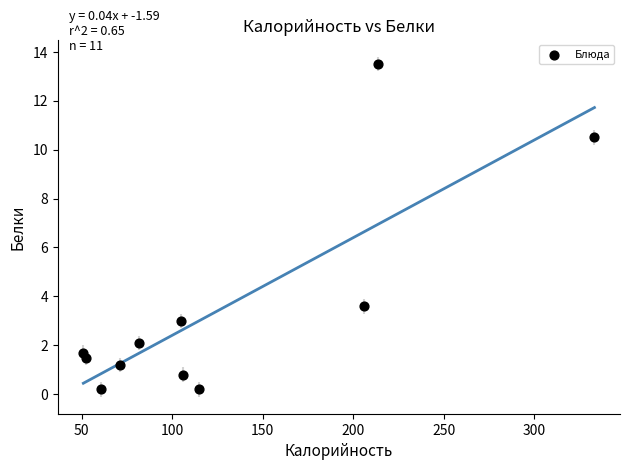

What Y value in the scatter plot is closest to 6?

3.6